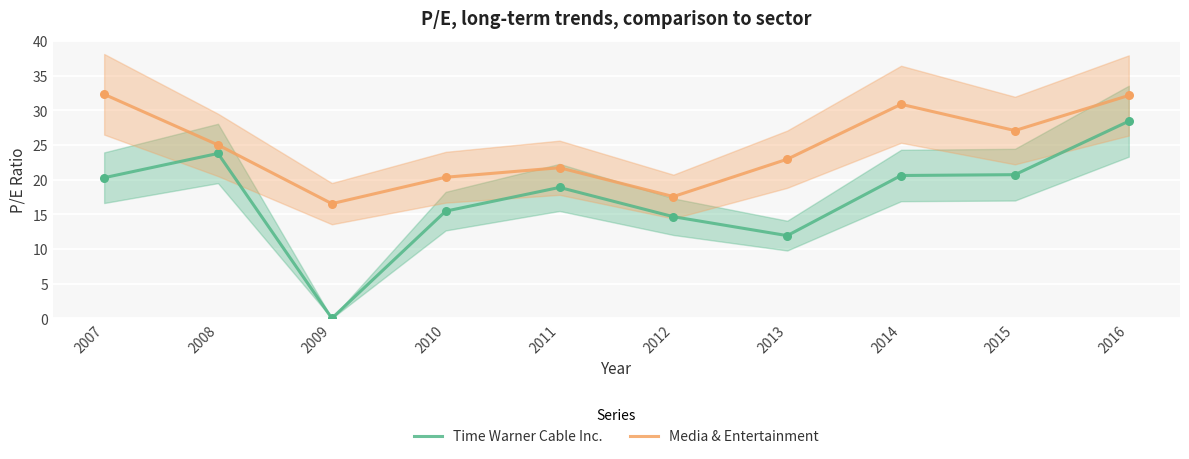

Which series contains the lowest Y value?

Time Warner Cable Inc.